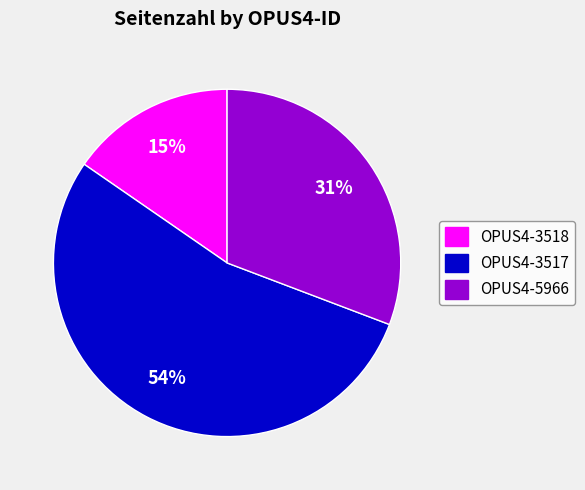

True or false: OPUS4-3517 accounts for 65% of the total.

False